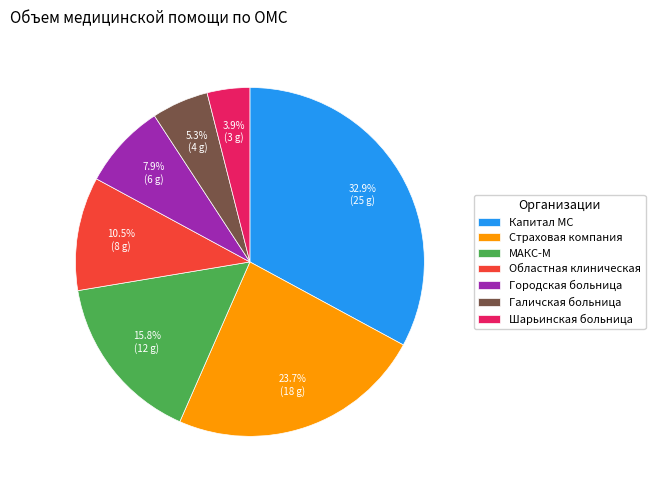

Which slice is the largest?

Капитал МС